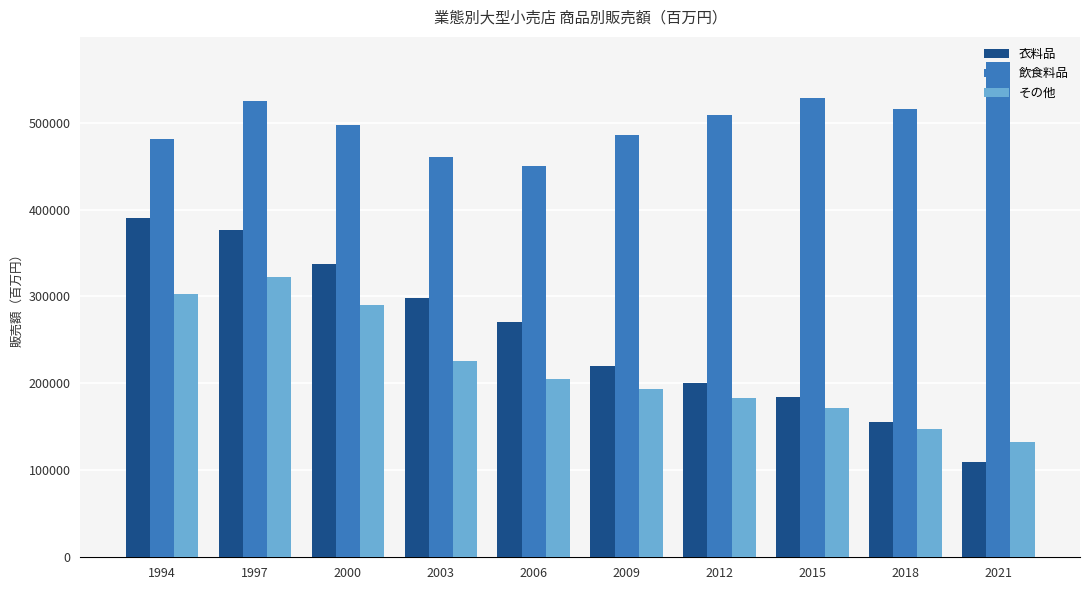

What is the value of the 飲食料品 bar at the 4th from the left?

460546